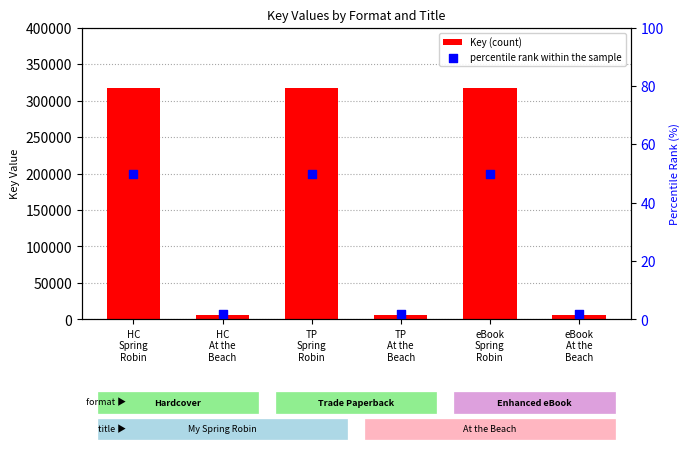

Which series has the largest Y range (max minus min)?

Key (count)